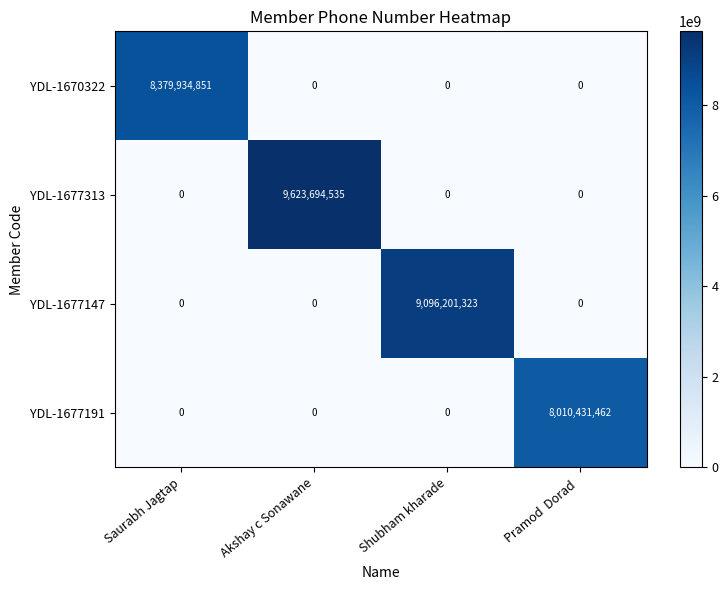

The value of YDL-1670322 at Saurabh Jagtap is 8379934851. True or false?

True